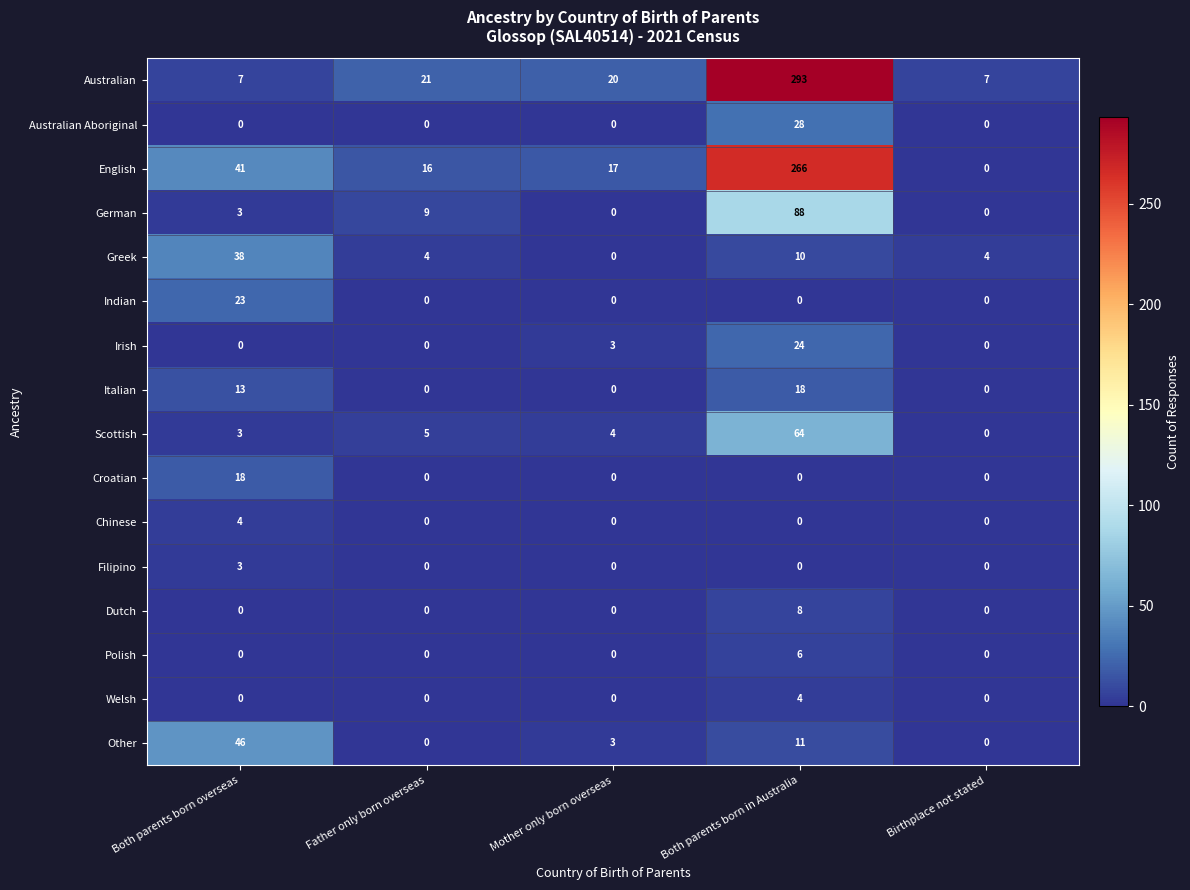

Is it true that Polish equals 0 at Birthplace not stated?

True